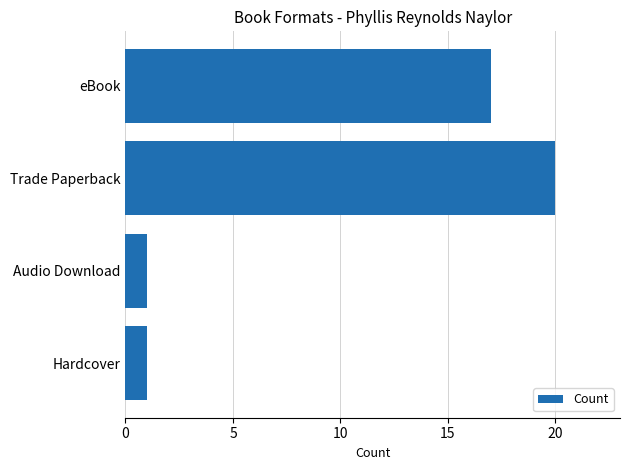

Does the chart contain any negative values?

No